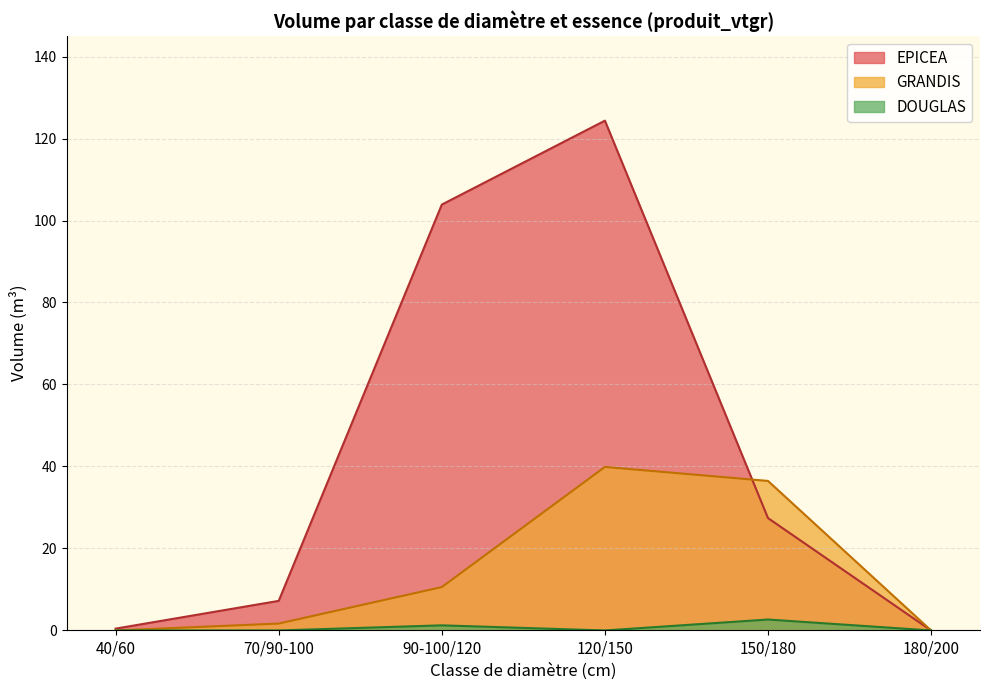

Rank the series by their maximum value, from highest to lowest.

EPICEA, GRANDIS, DOUGLAS